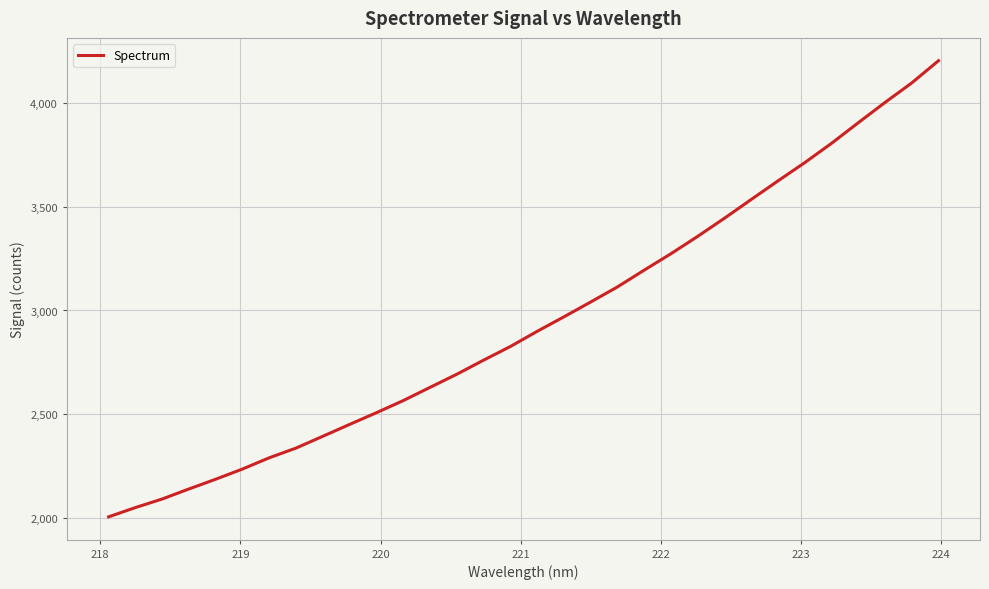

What is the smallest value displayed?

2007.3